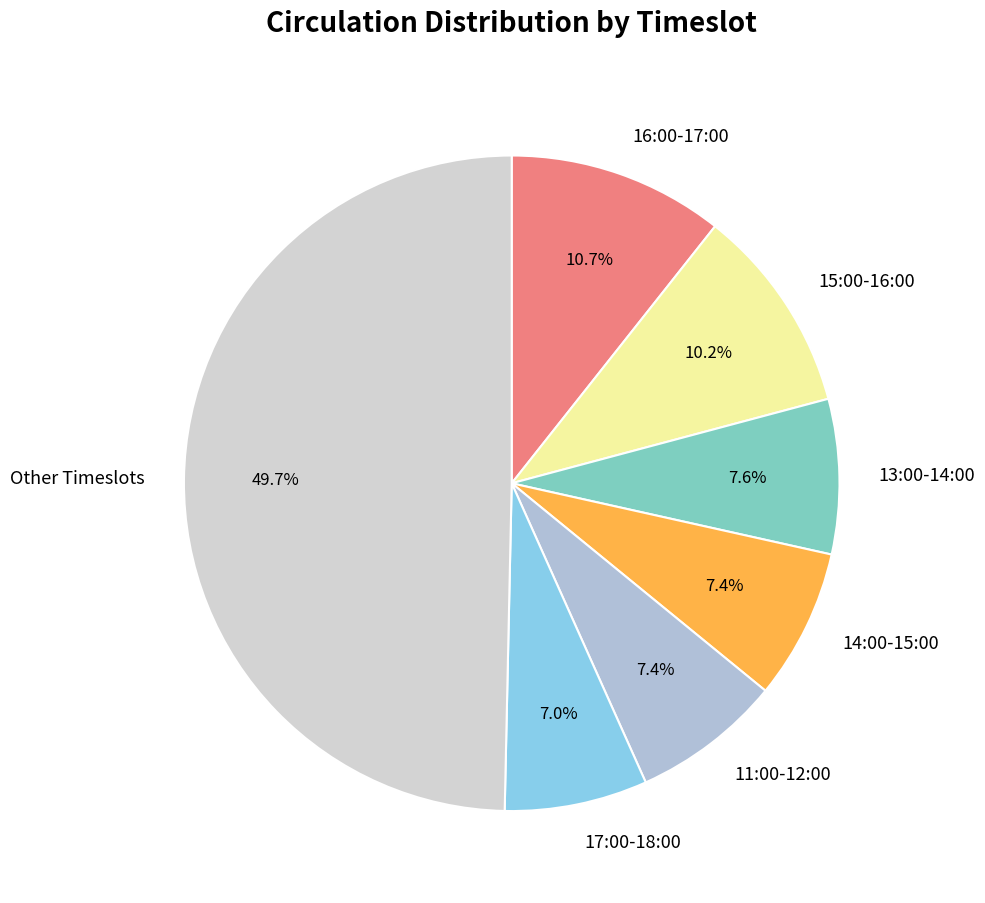

Does 15:00-16:00 represent more than half of the total?

No